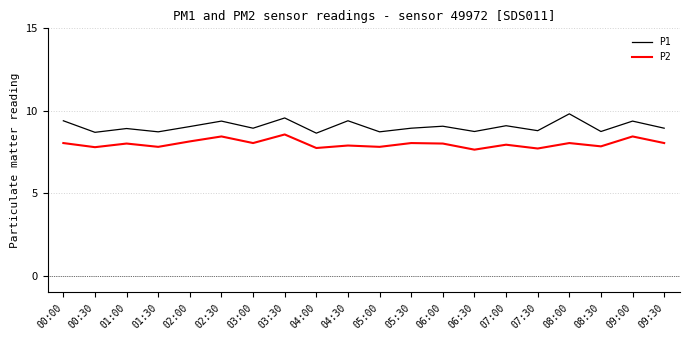

How many interior local peaks does the P1 series have?

8